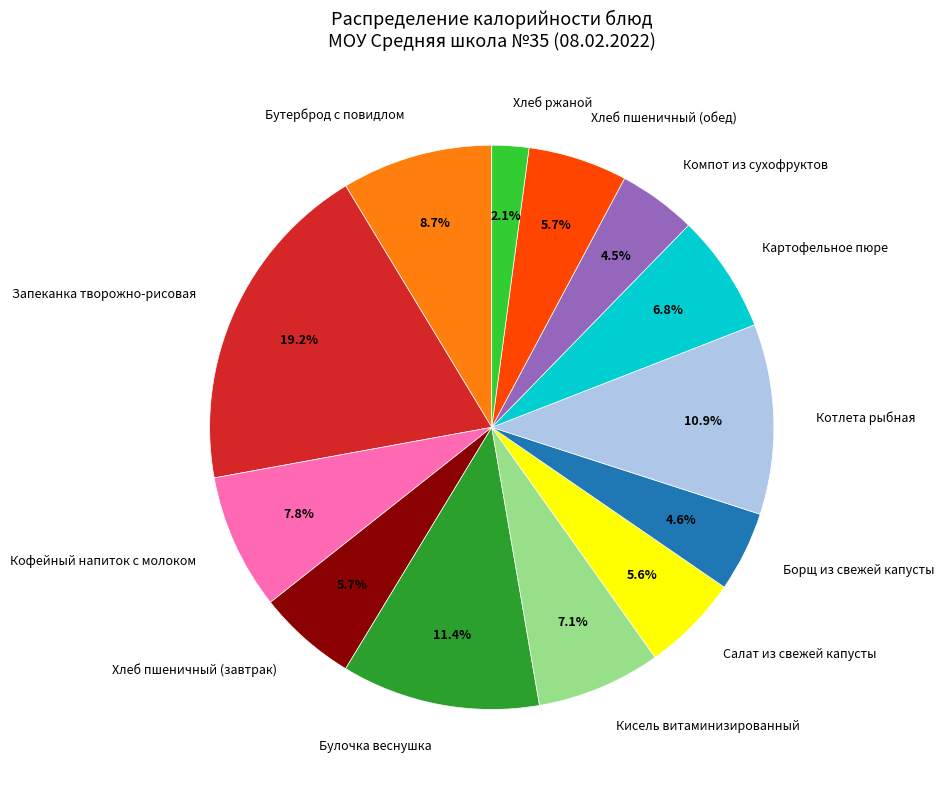

What percentage is the Салат из свежей капусты slice, to the nearest percent?

6%